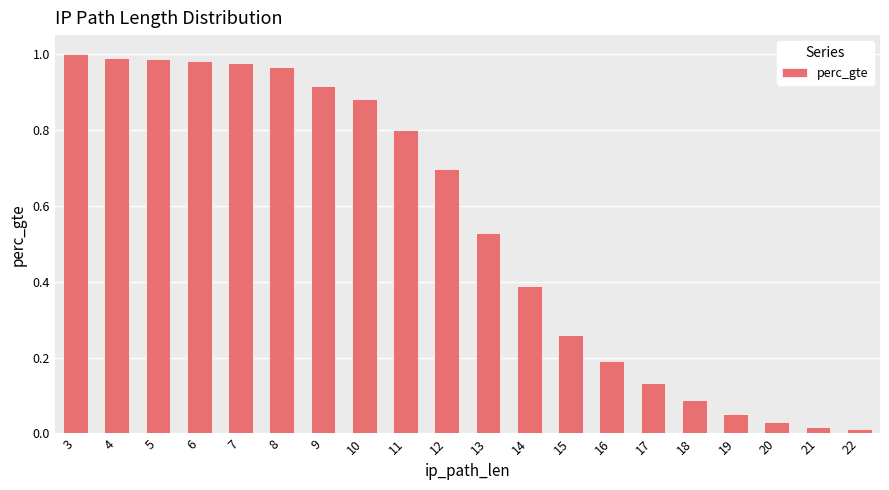

What is the change in value from 7 to 20?

-0.9